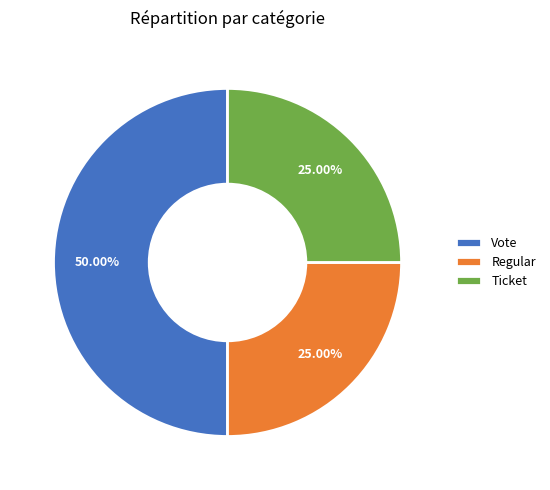

Does Ticket represent more than half of the total?

No